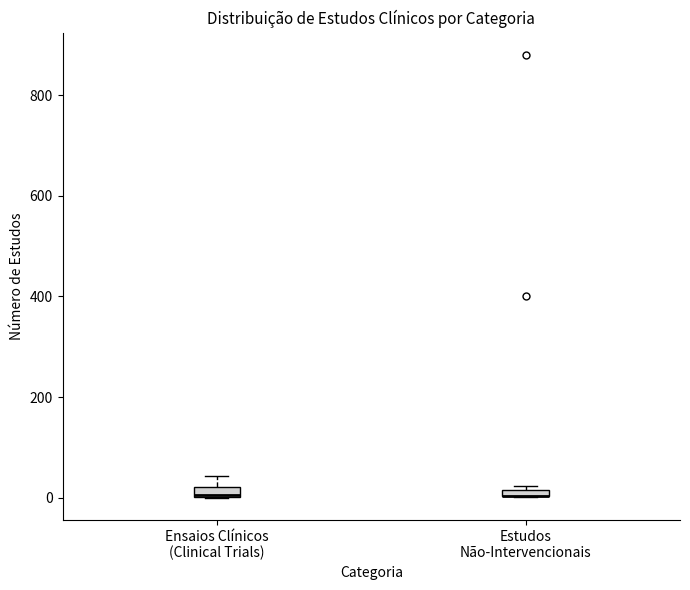

Where is the upper edge of the box for Estudos Não-Intervencionais on the y-axis? The values are not printed on the chart, so give them approximately, as read against the axis.

20